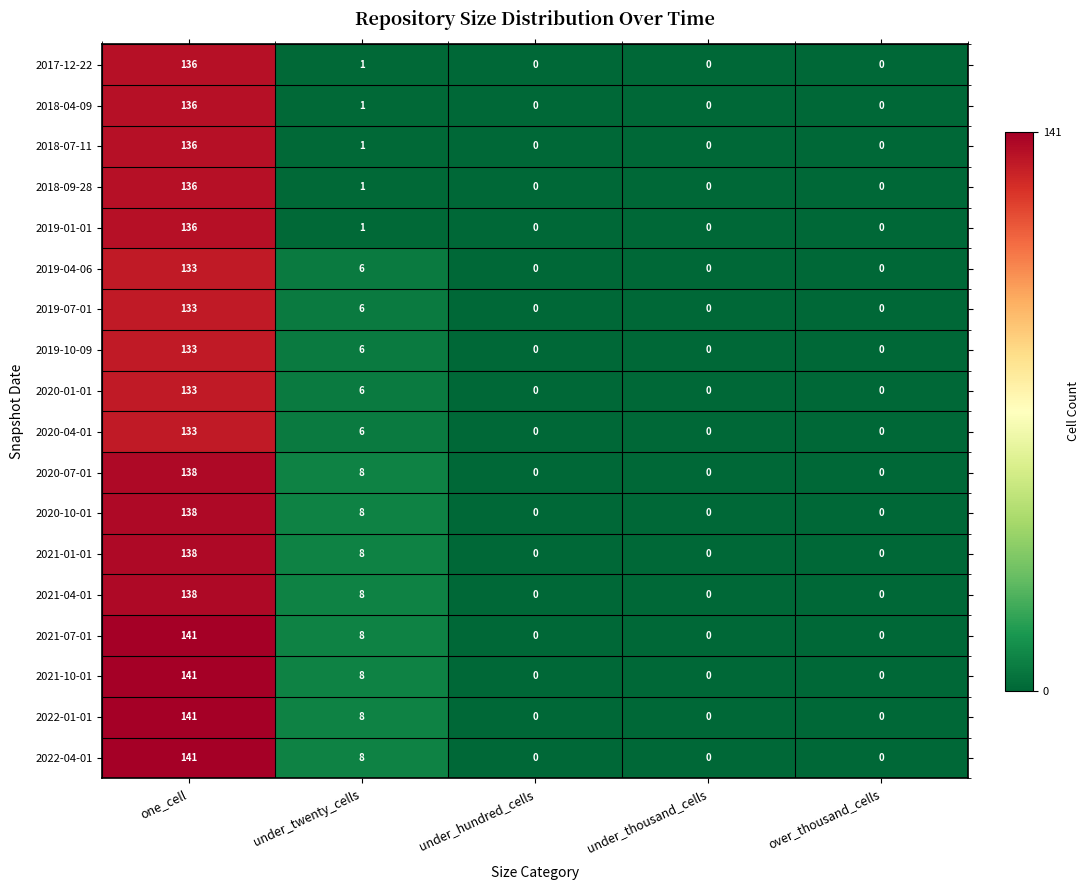

Is it true that 2021-10-01 equals 0 at over_thousand_cells?

True